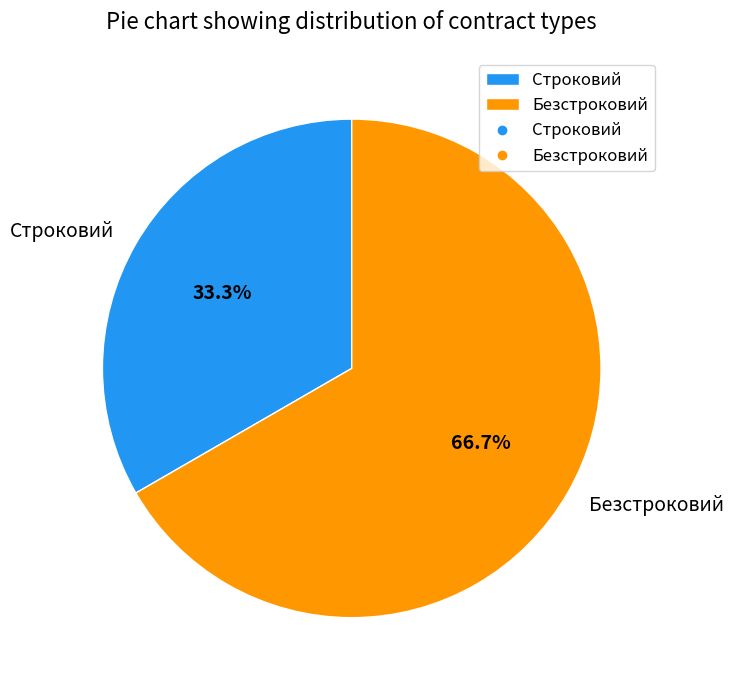

Is it true that Строковий is 33% of the pie?

True